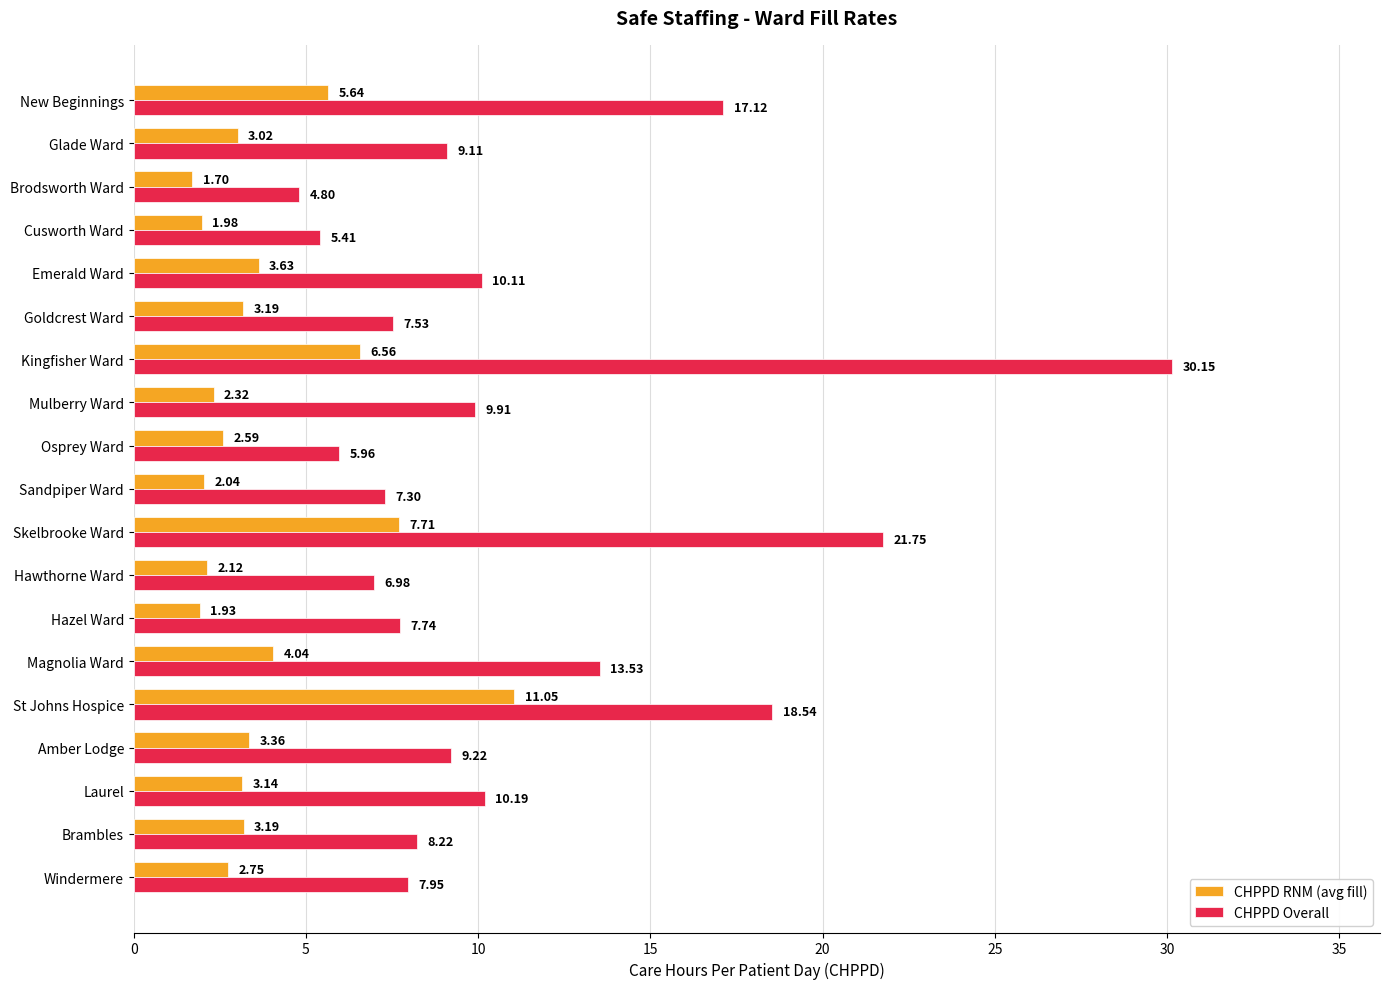

What is the average value of the CHPPD RNM (avg fill) series?

3.8